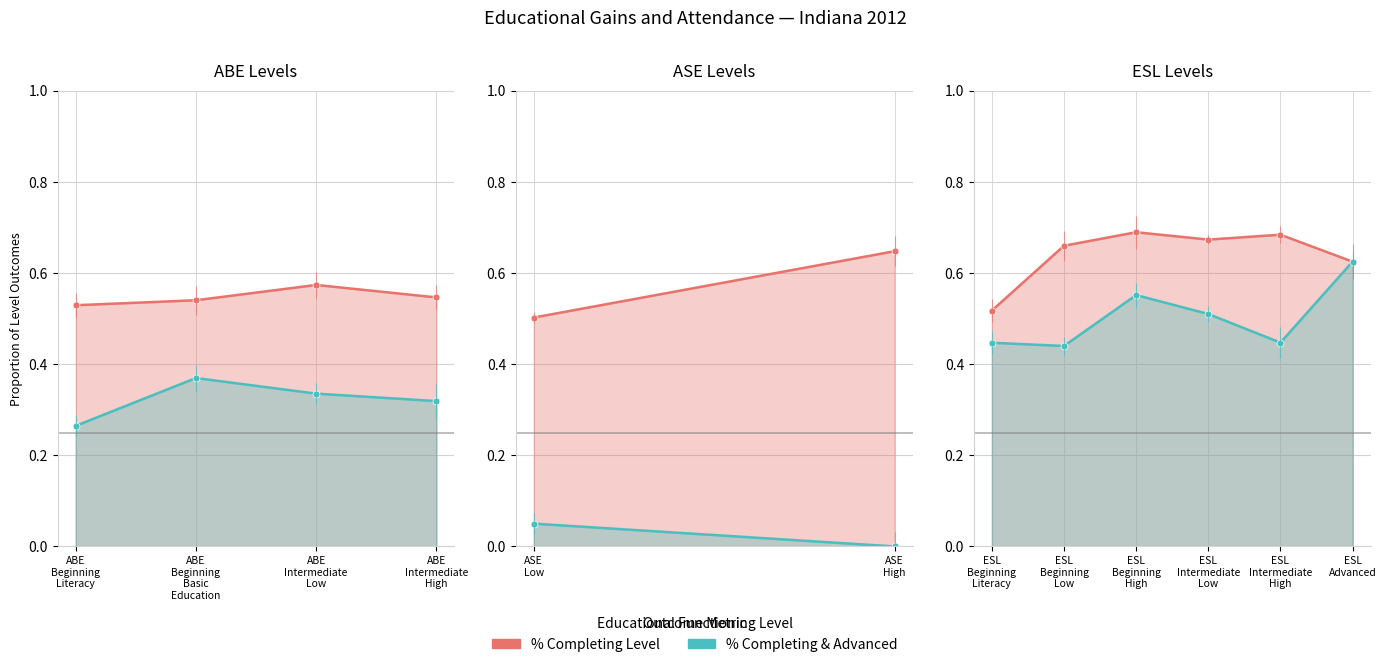

Rank the series by their maximum value, from highest to lowest.

% Completing Level, % Completing & Advanced